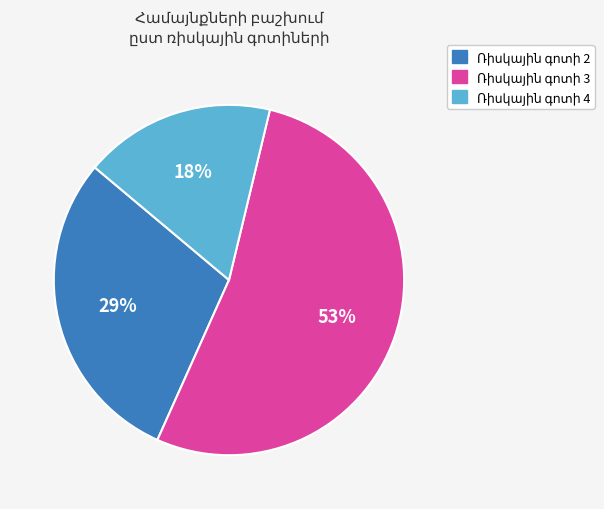

Does any single category account for the majority?

Yes